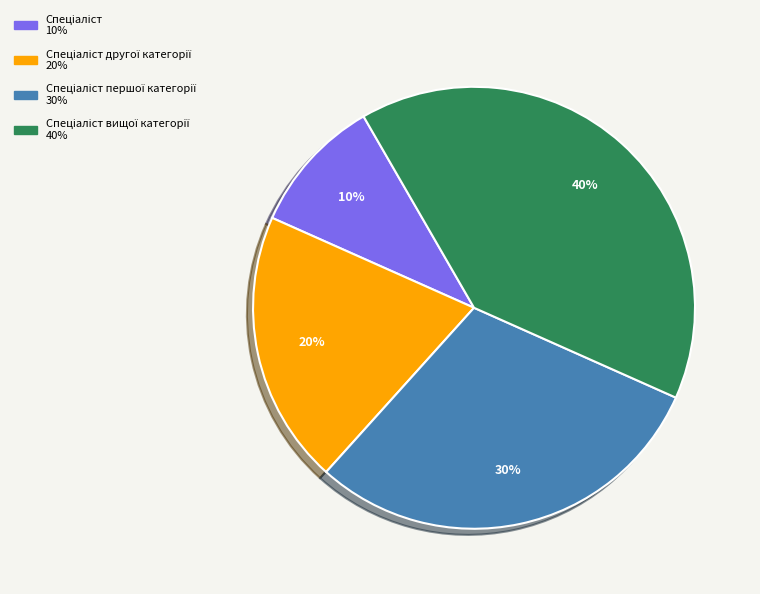

To the nearest percent, what is the average slice percentage?

25%